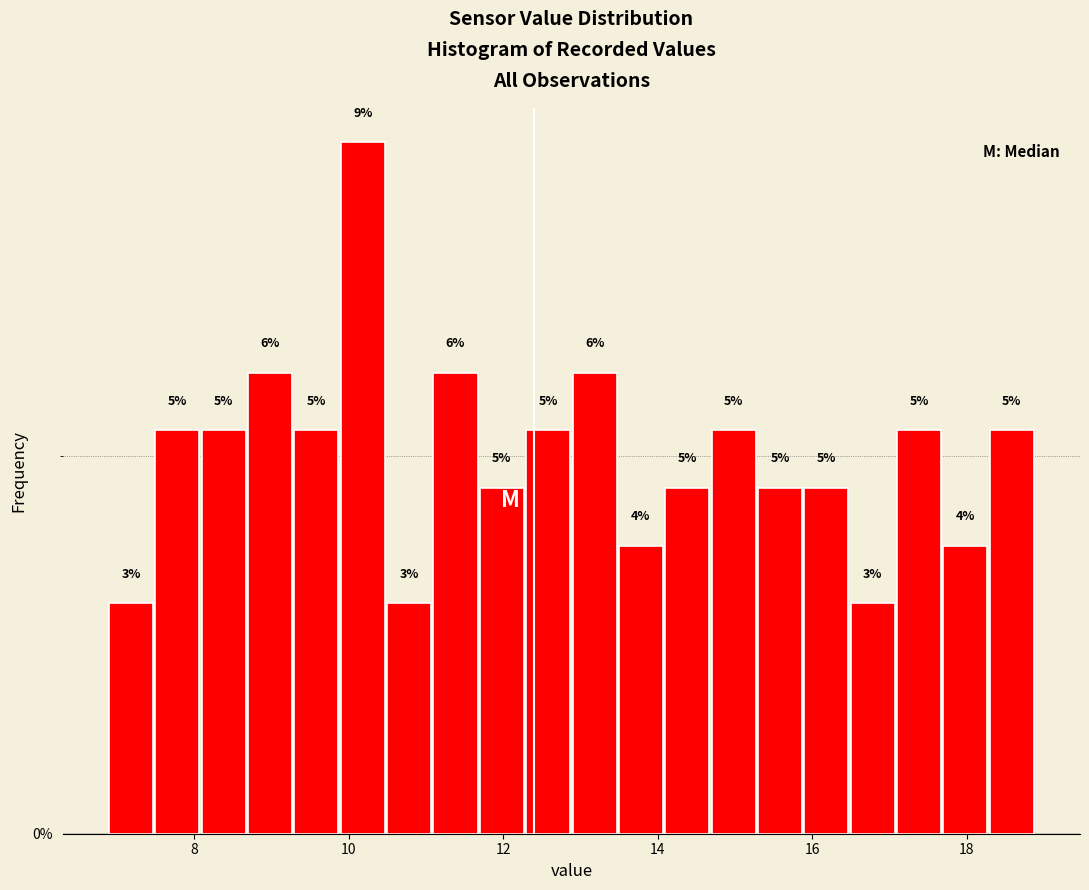

Read against the x-axis, roughly where is the centre of the tallest bar?

10.2